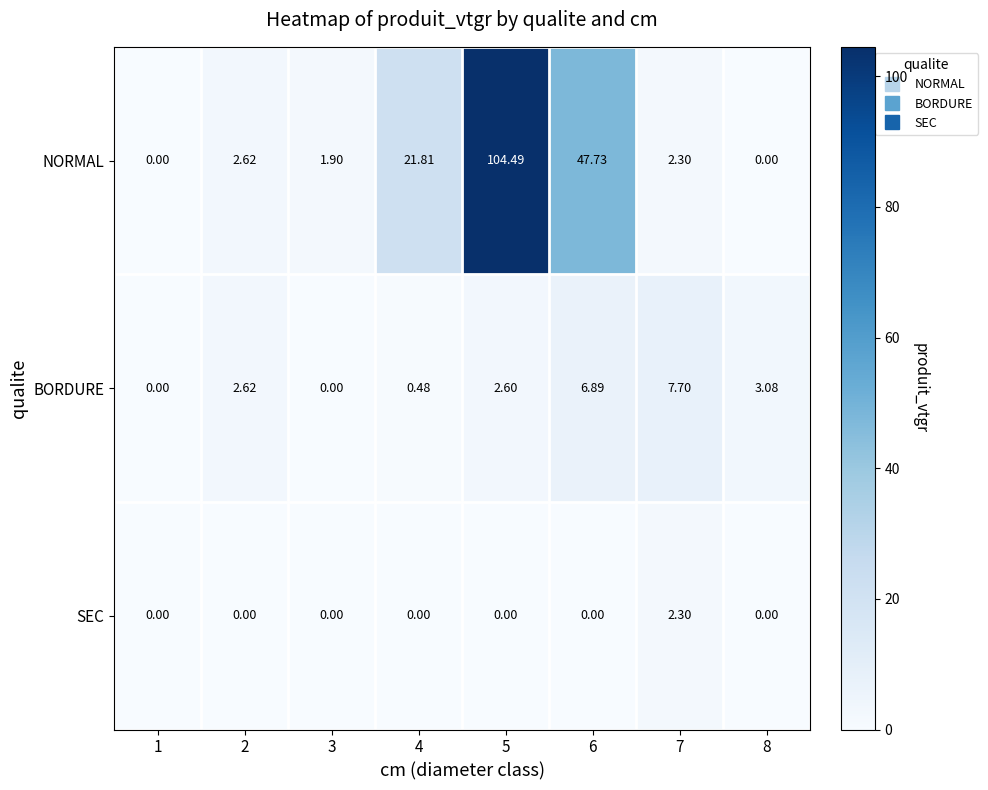

List the series in order of their peak value, lowest first.

SEC, BORDURE, NORMAL